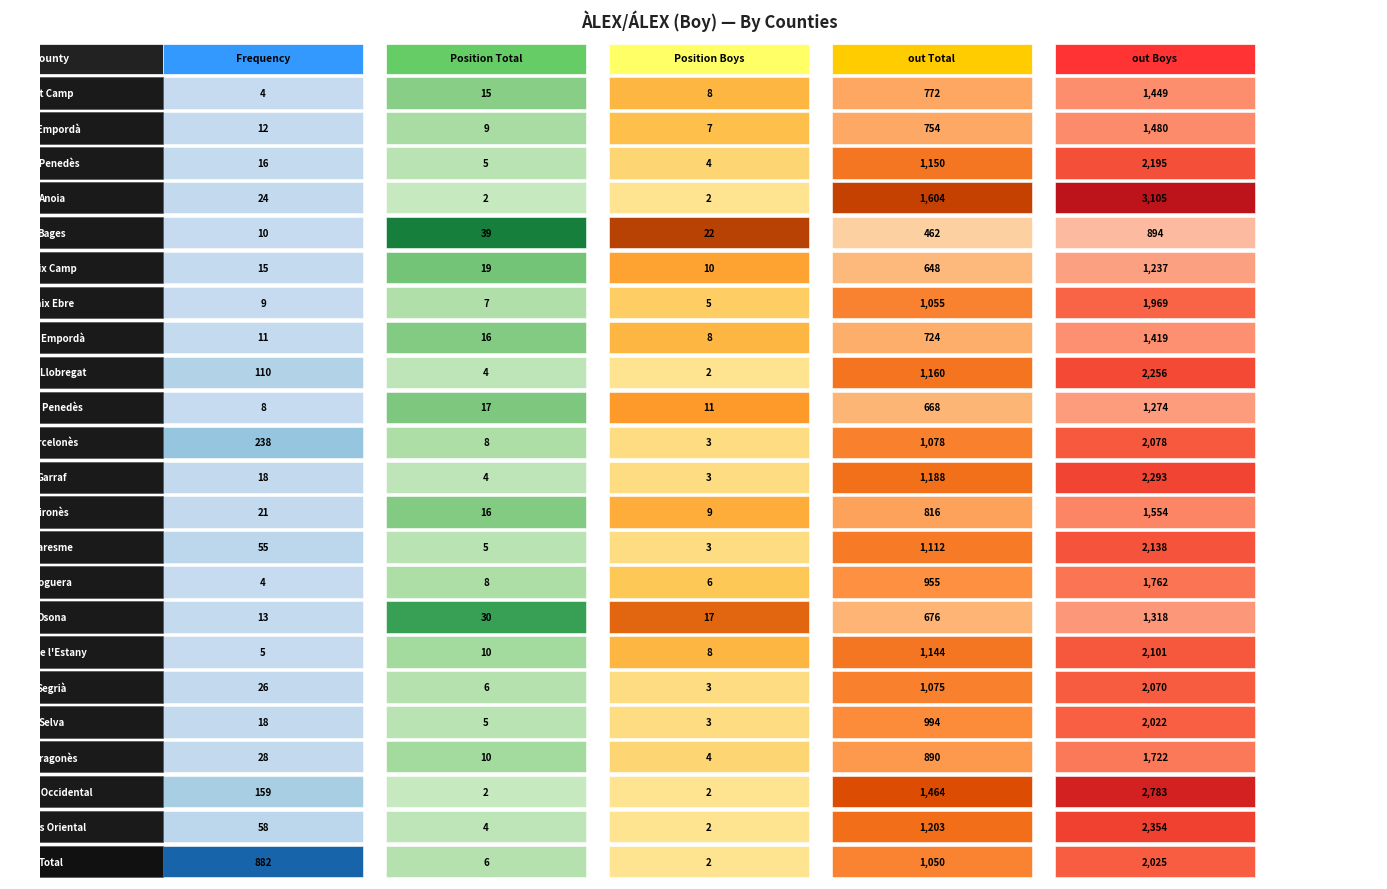

Read the Selva value at 0.

18